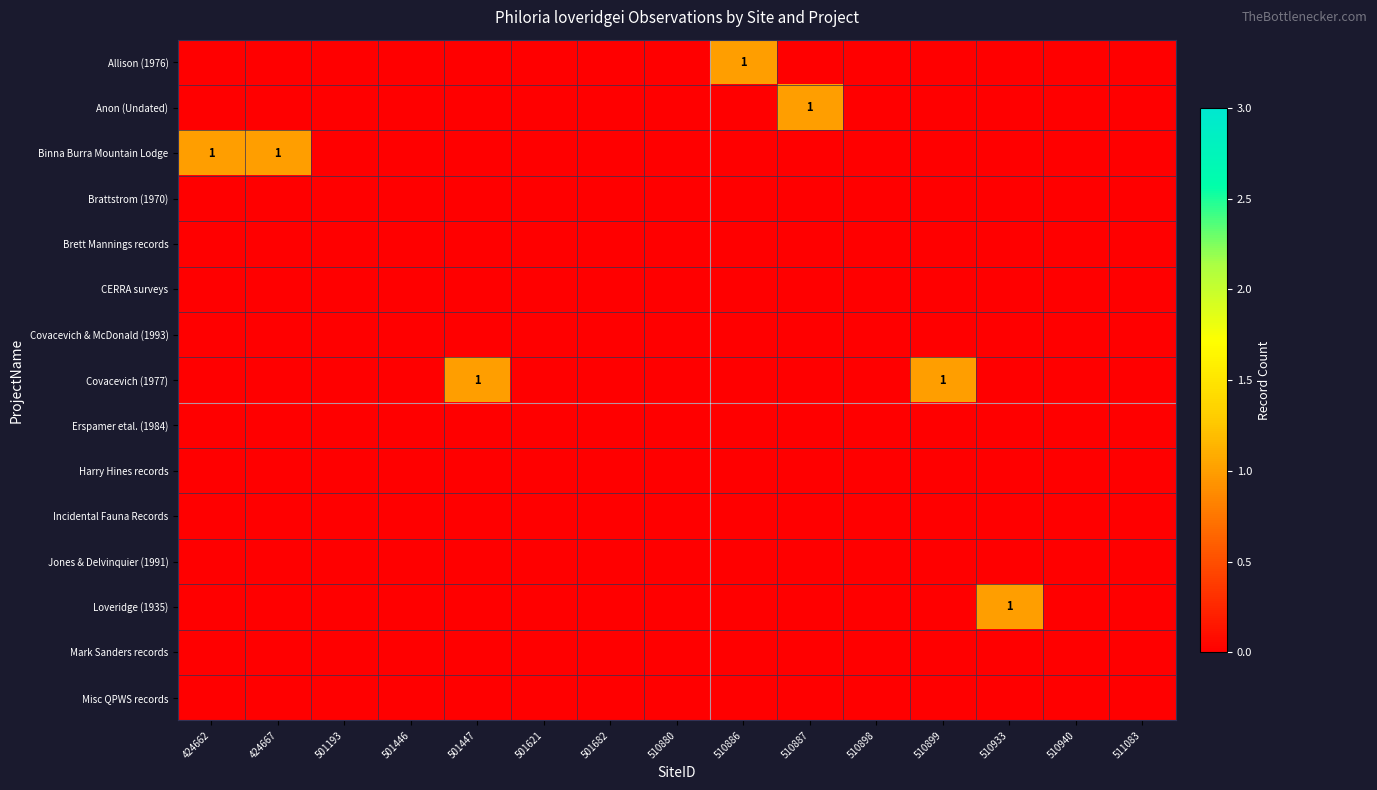

Count the number of data series in this chart.

15